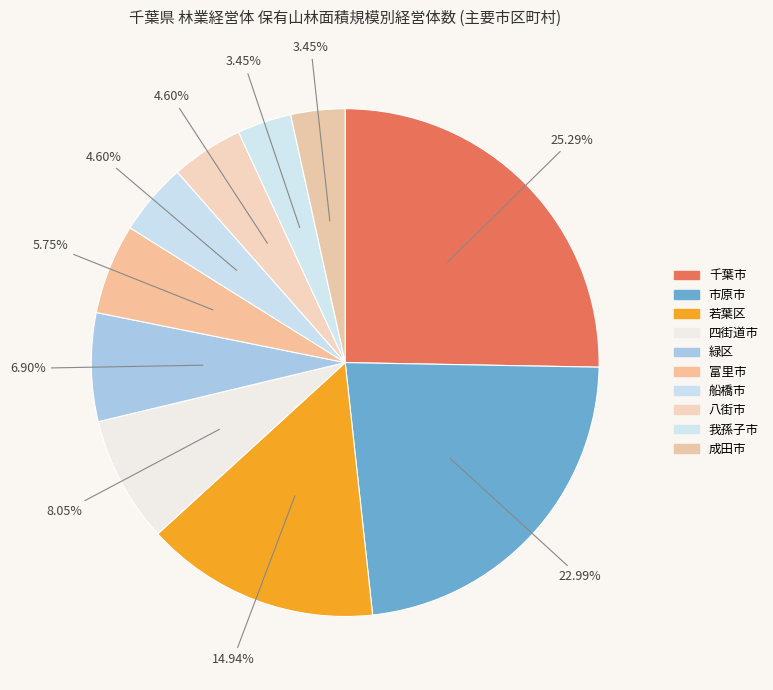

Count the number of slices in the pie.

10